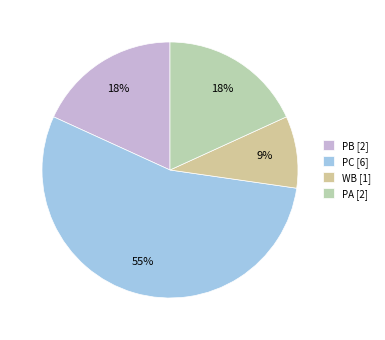

To the nearest percent, what is the difference between the largest and smallest slice percentages?

45%